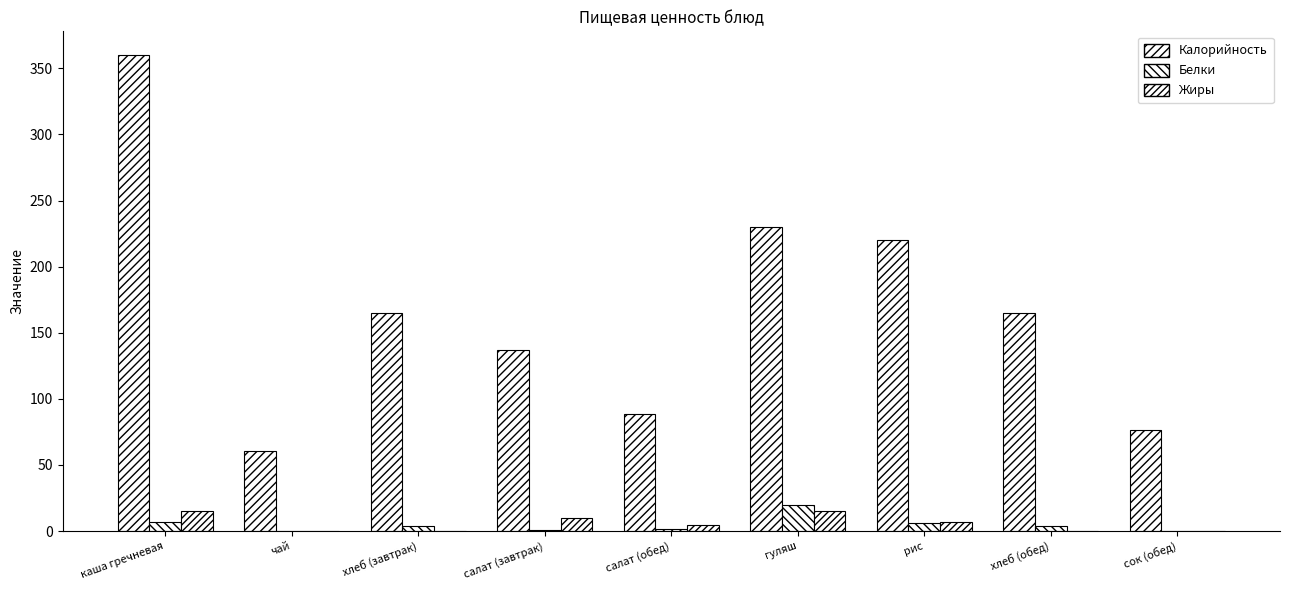

Between каша гречневая and хлеб (обед), which series saw the biggest shift?

Калорийность